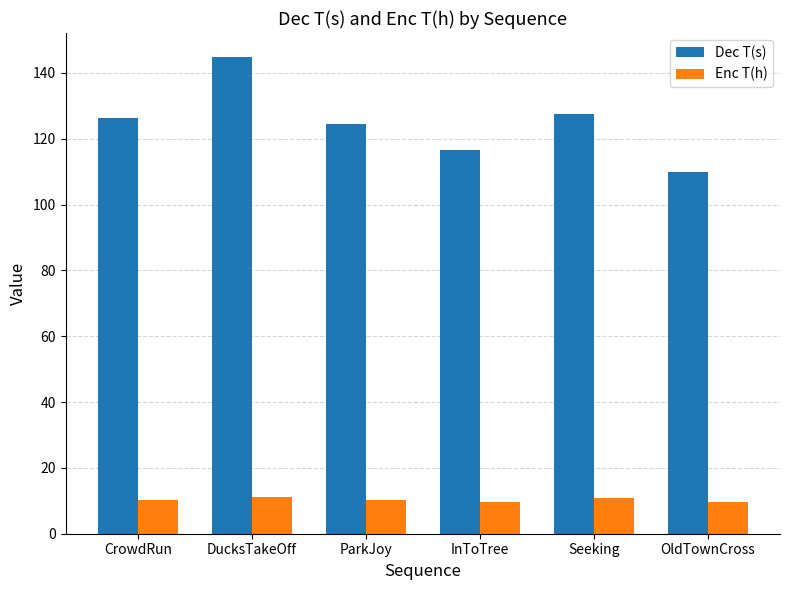

What is the sum of all Dec T(s) values?

749.4